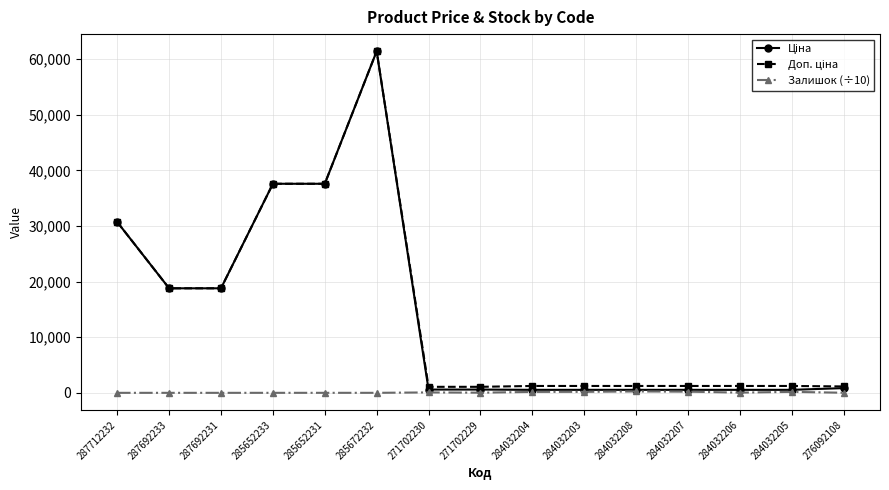

What is the label of the 8th point from the right?

271702229